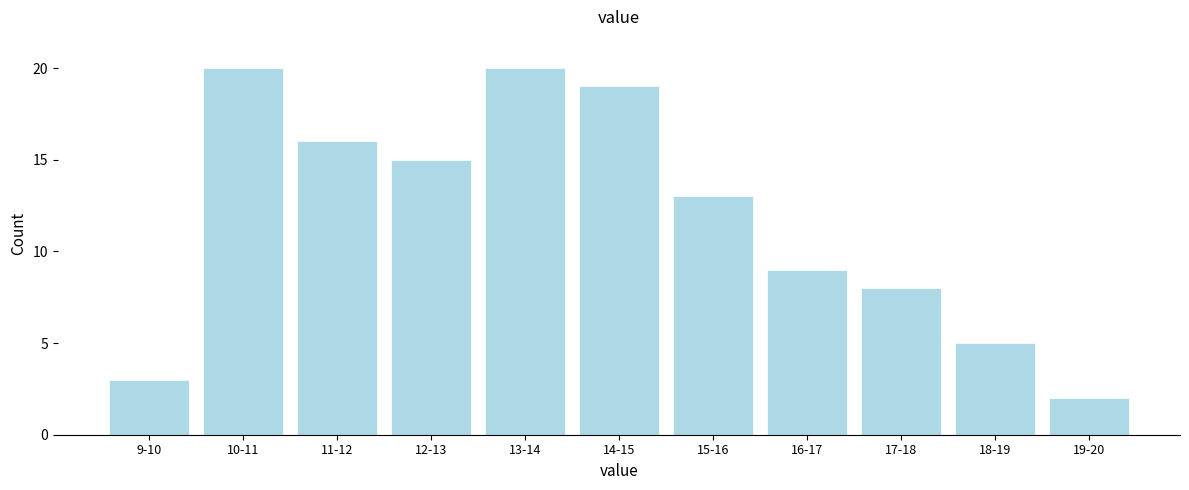

Reading right to left, what are all the values shown in this chart?

2	5	8	9	13	19	20	15	16	20	3